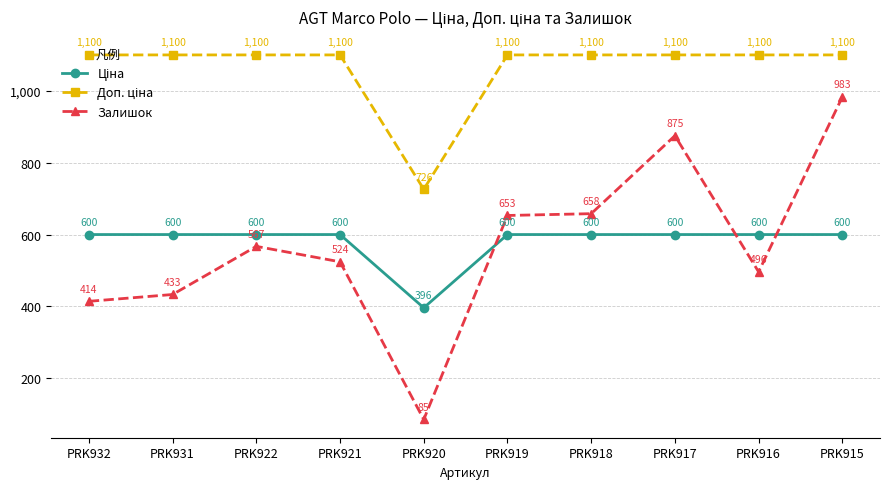

At how many categories does at least one series exceed 811?

9